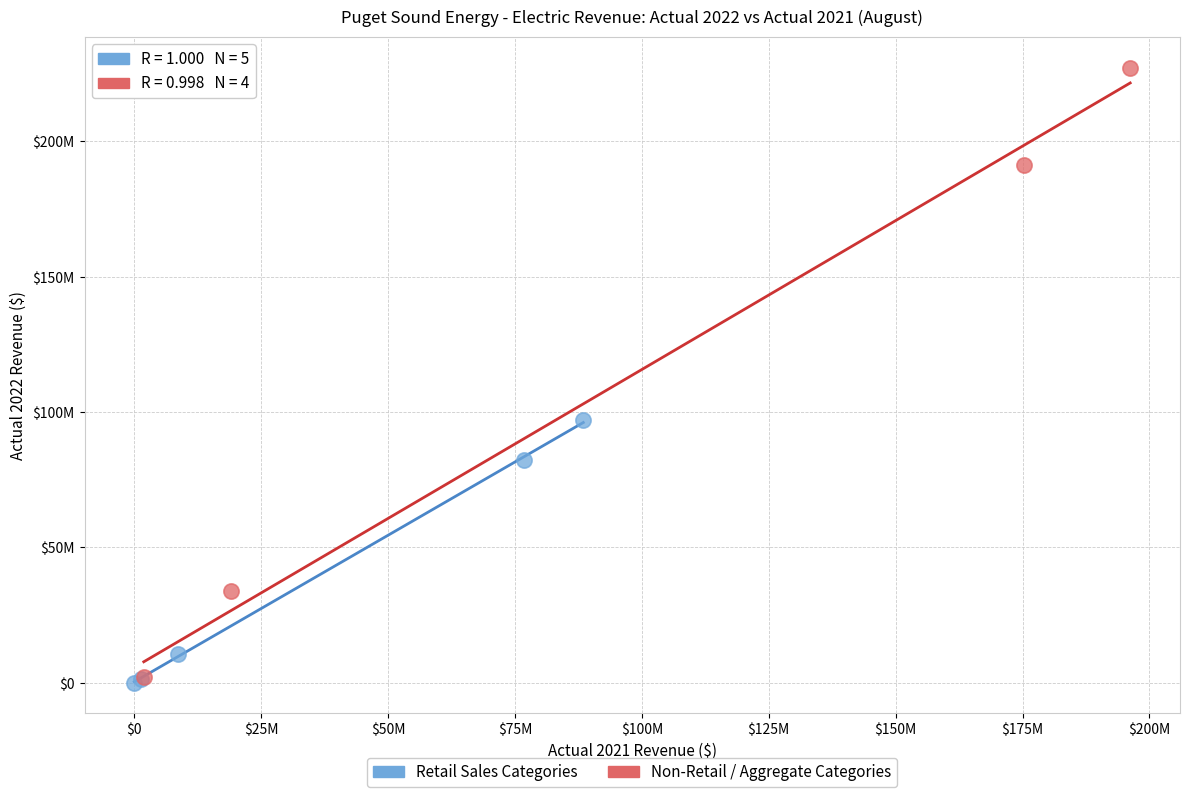

Which series reaches the minimum Y coordinate?

Retail Sales Categories